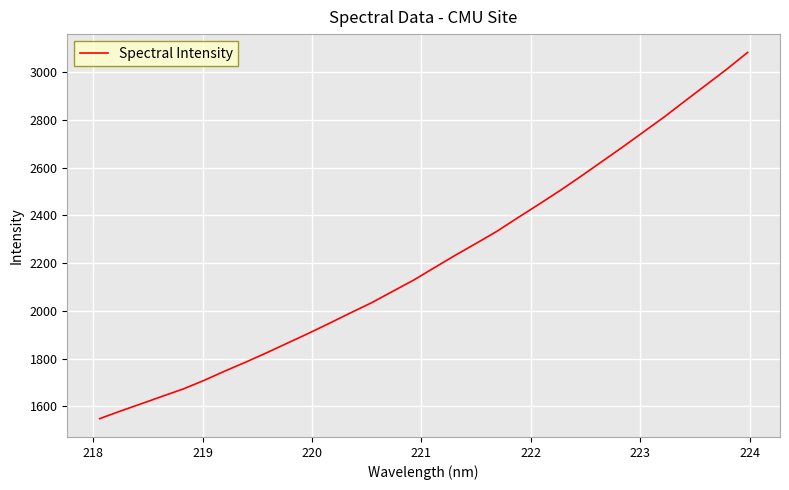

What is the minimum value shown in the chart?

1549.0